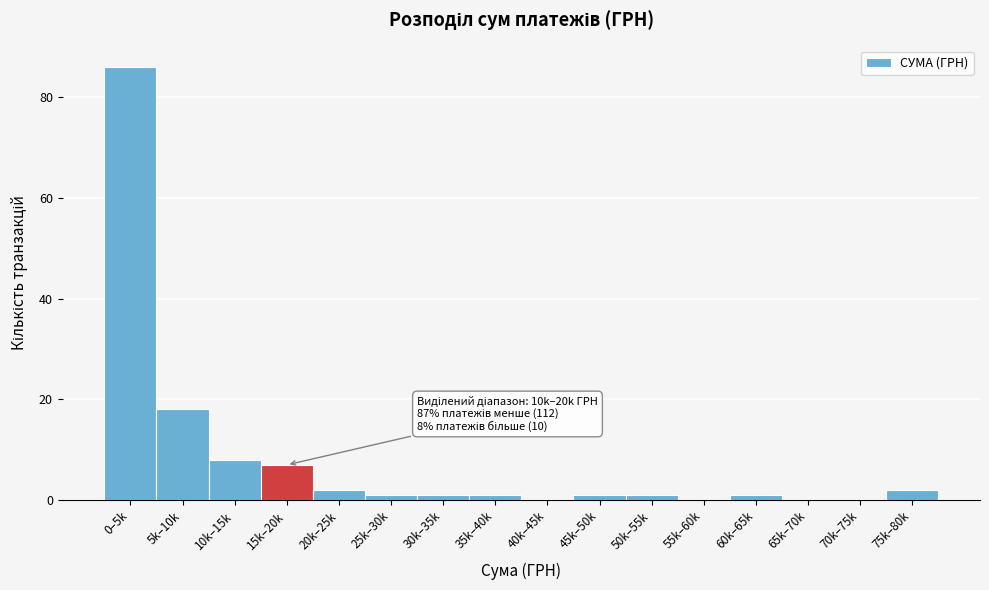

Reading left to right, what are all the values shown in this chart?

0–5k=86	5k–10k=18	10k–15k=8	15k–20k=7	20k–25k=2	25k–30k=1	30k–35k=1	35k–40k=1	40k–45k=0	45k–50k=1	50k–55k=1	55k–60k=0	60k–65k=1	65k–70k=0	70k–75k=0	75k–80k=2